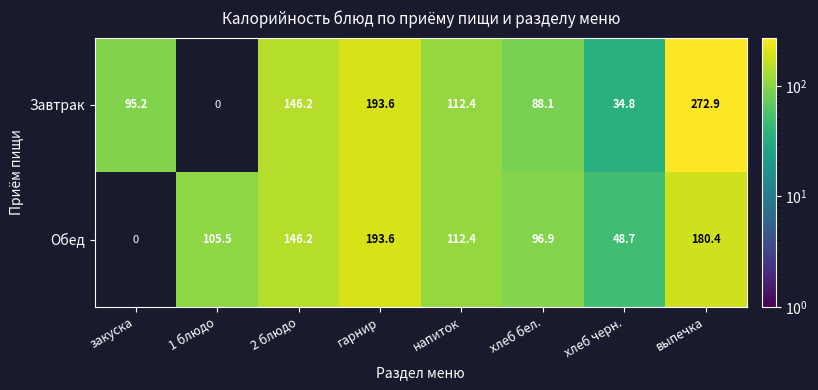

What is the total value across all series at 2 блюдо?

292.4